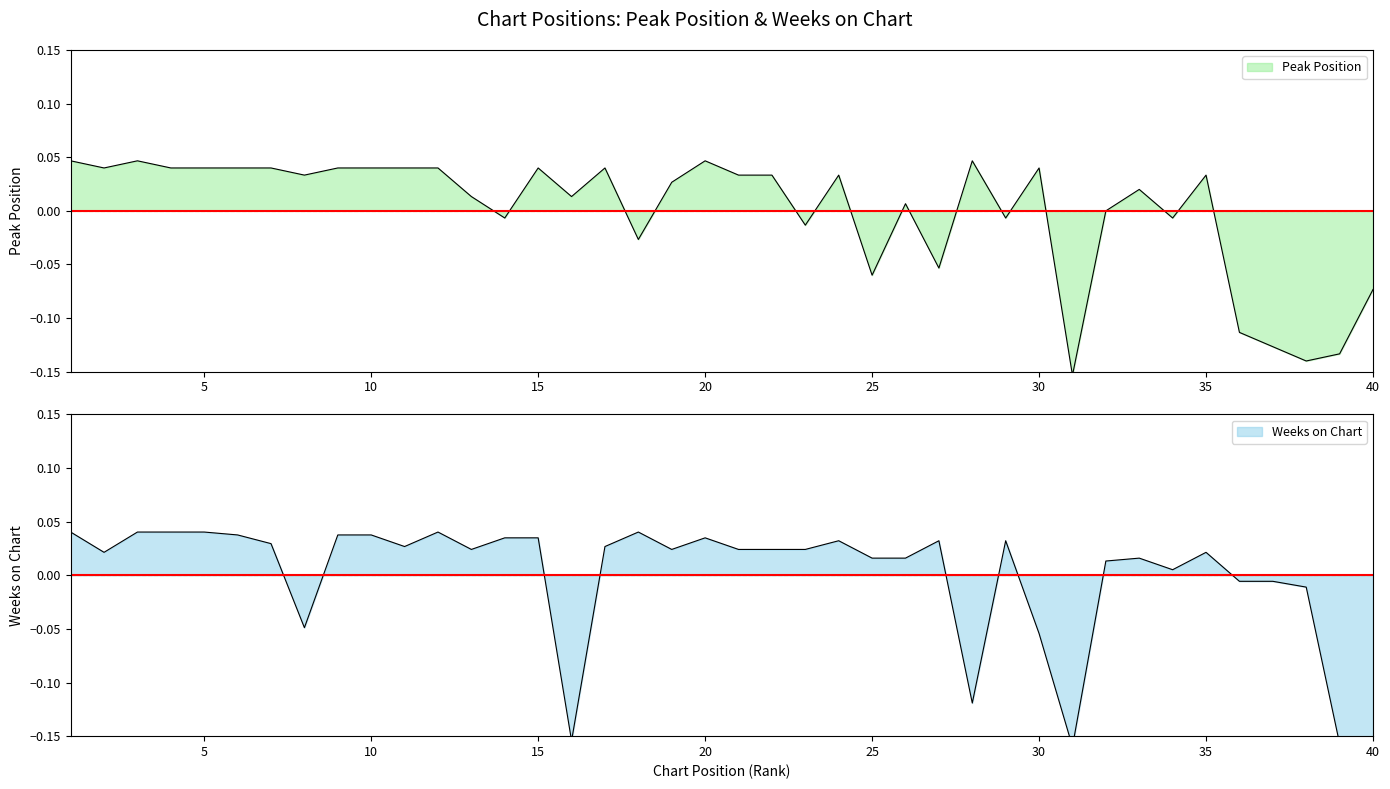

At which label does Peak Position first exceed 0?

1